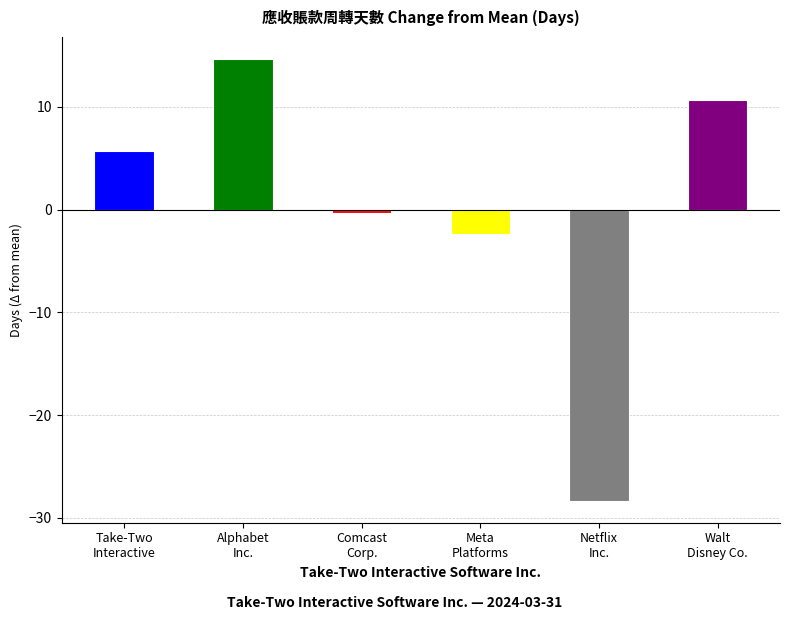

What is the greatest value displayed?

14.7